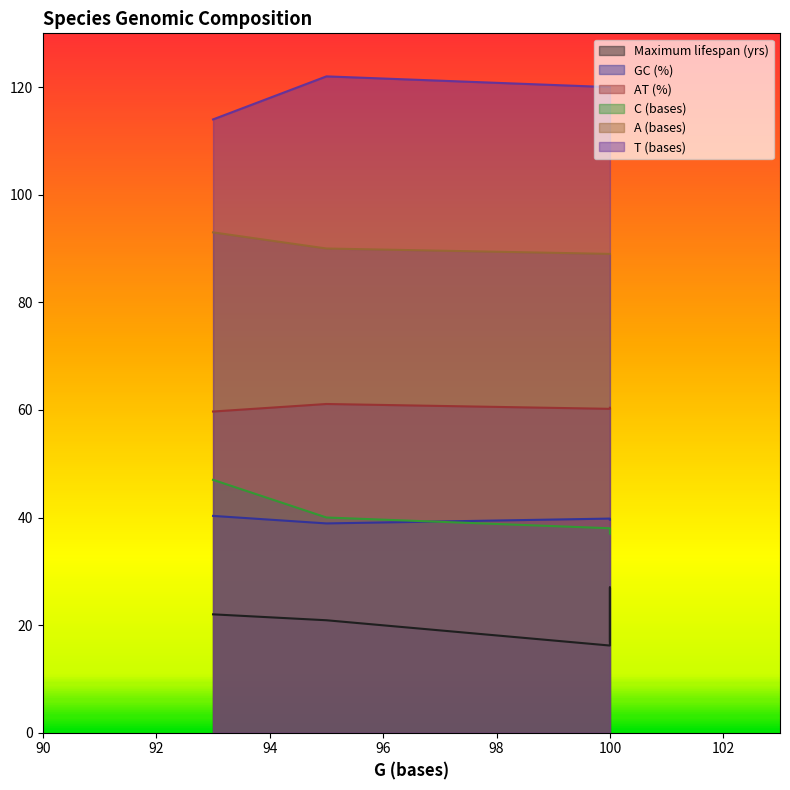

What is the greatest value displayed?

122.0